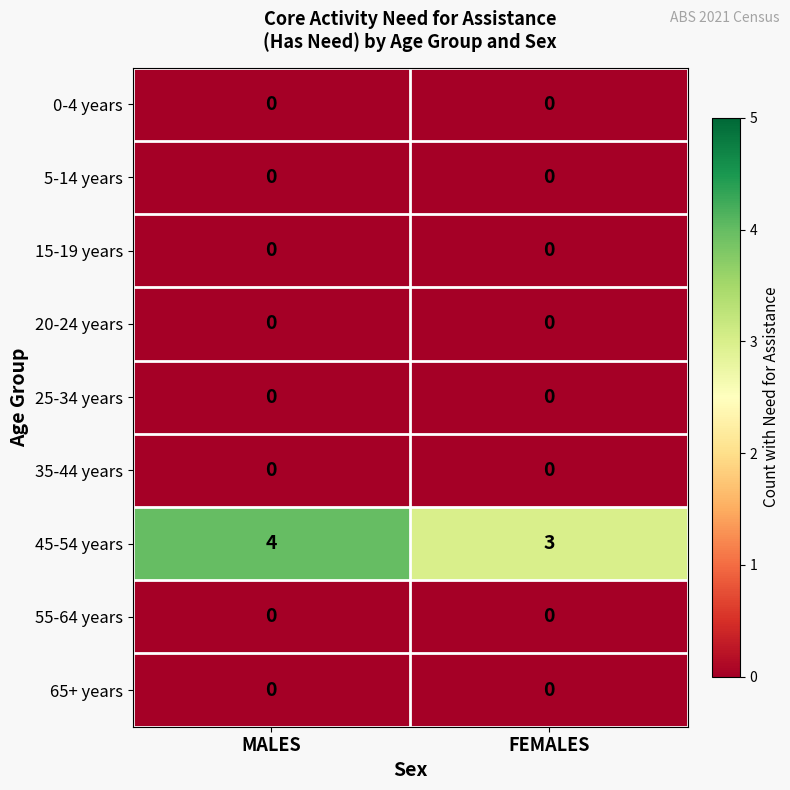

What is the greatest value displayed?

4